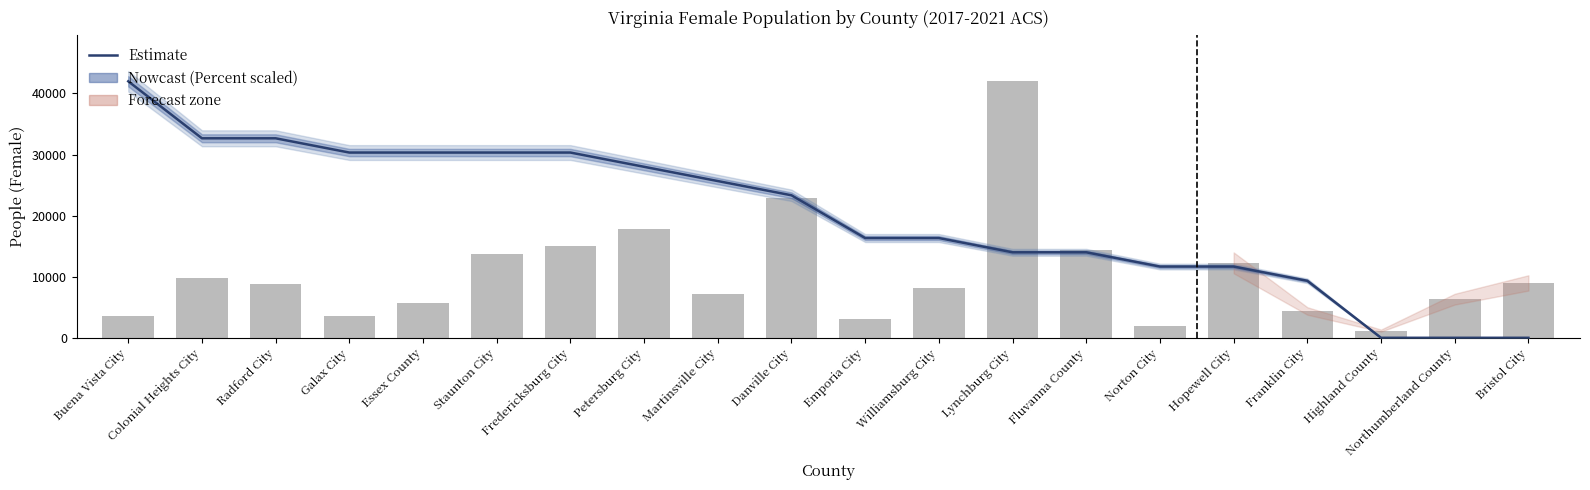

The Estimate (Percent, scaled) series shows 27006.8 at Williamsburg City. True or false?

False